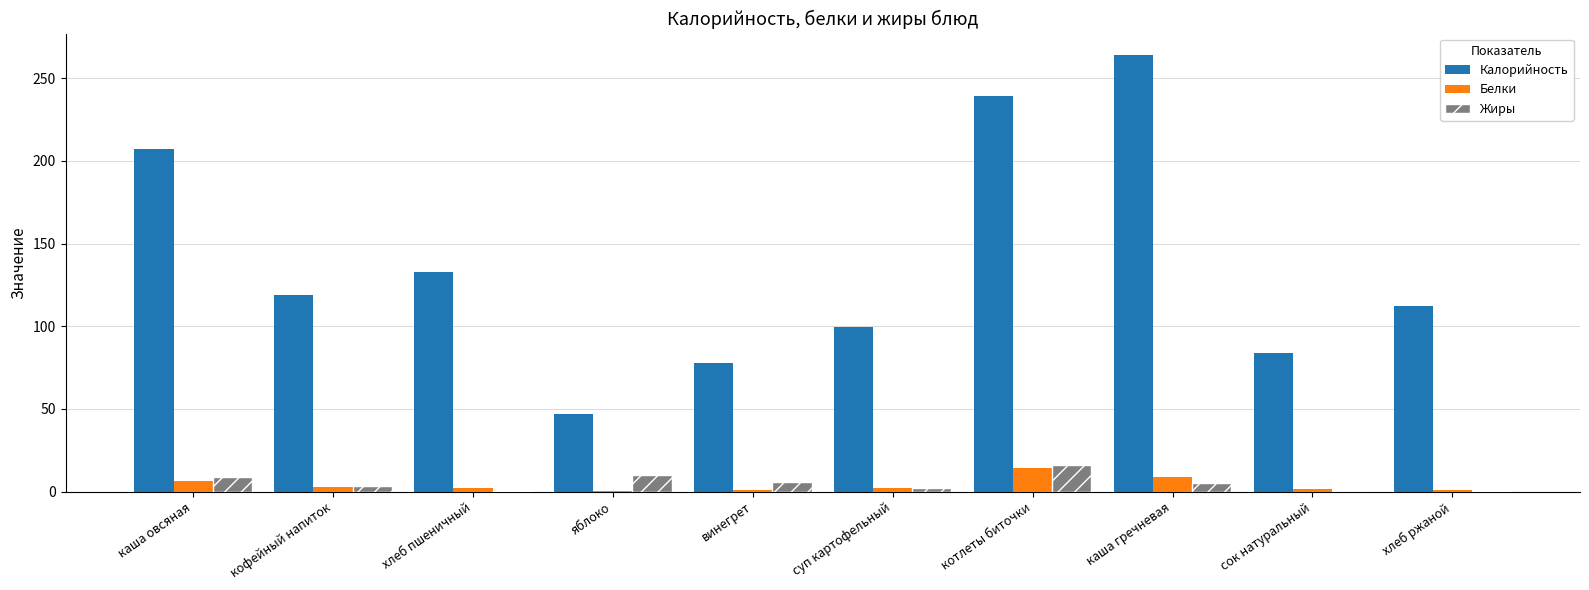

Which series has the largest total across all categories?

Калорийность